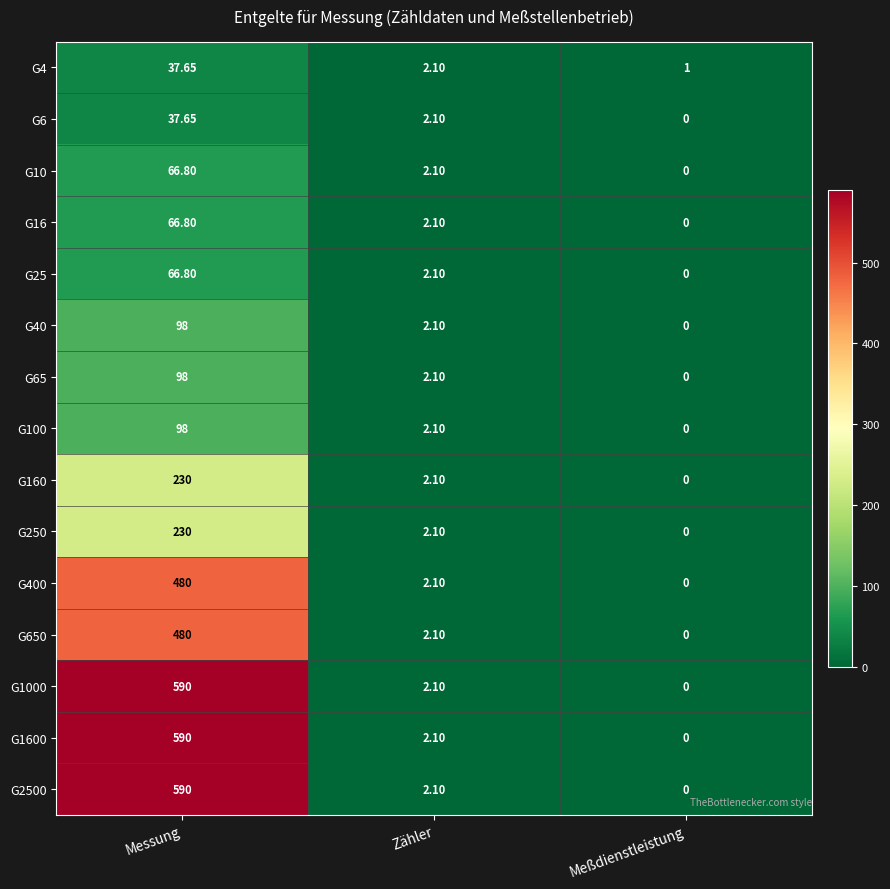

Where does the G400 series first go above 2?

Messung